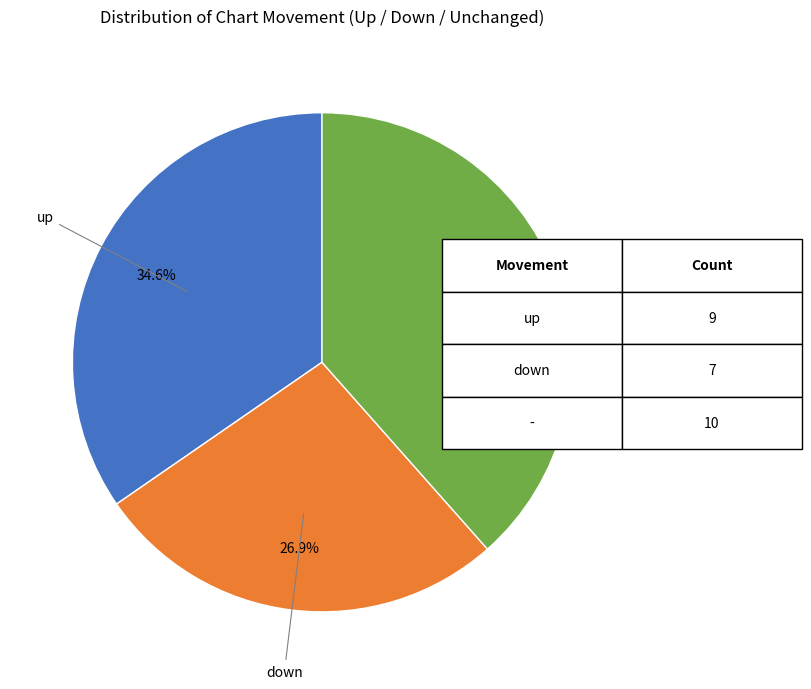

Is there any slice that represents more than half of the pie?

No